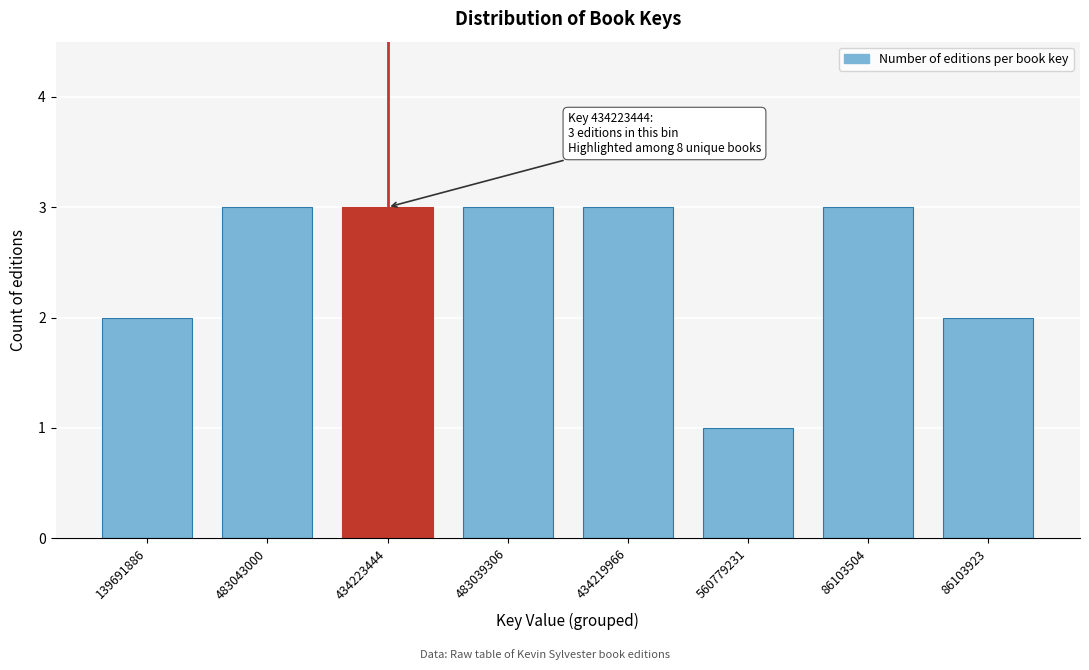

Reading right to left, what are all the values shown in this chart?

86103923=2	86103504=3	560779231=1	434219966=3	483039306=3	434223444=3	483043000=3	139691886=2